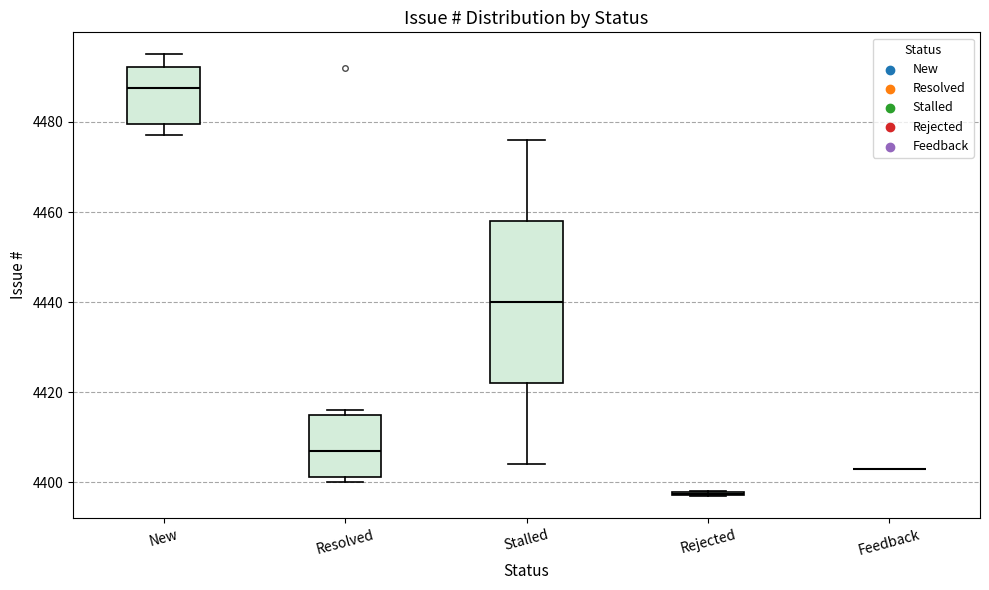

Reading left to right, read every box against the y-axis: the position of its median line, the range the box covers, and the ends of its whiskers. The values are not printed on the chart, so give them approximately, as read against the axis.

New: median 4488, box 4480 to 4492, whiskers 4478 to 4496
Resolved: median 4408, box 4402 to 4416, whiskers 4400 to 4416 (just above the box's upper edge)
Stalled: median 4440, box 4422 to 4458, whiskers 4404 to 4476
Rejected: box collapsed to a line at 4398, whiskers 4398 to 4398
Feedback: box collapsed to a line at 4404, whiskers 4404 to 4404